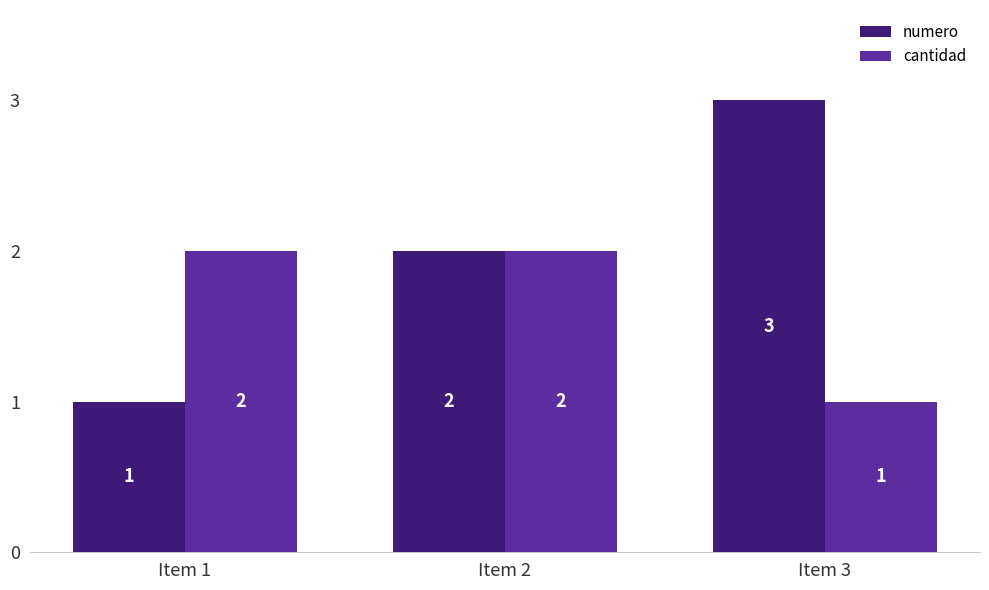

How many bars are there in each group?

2